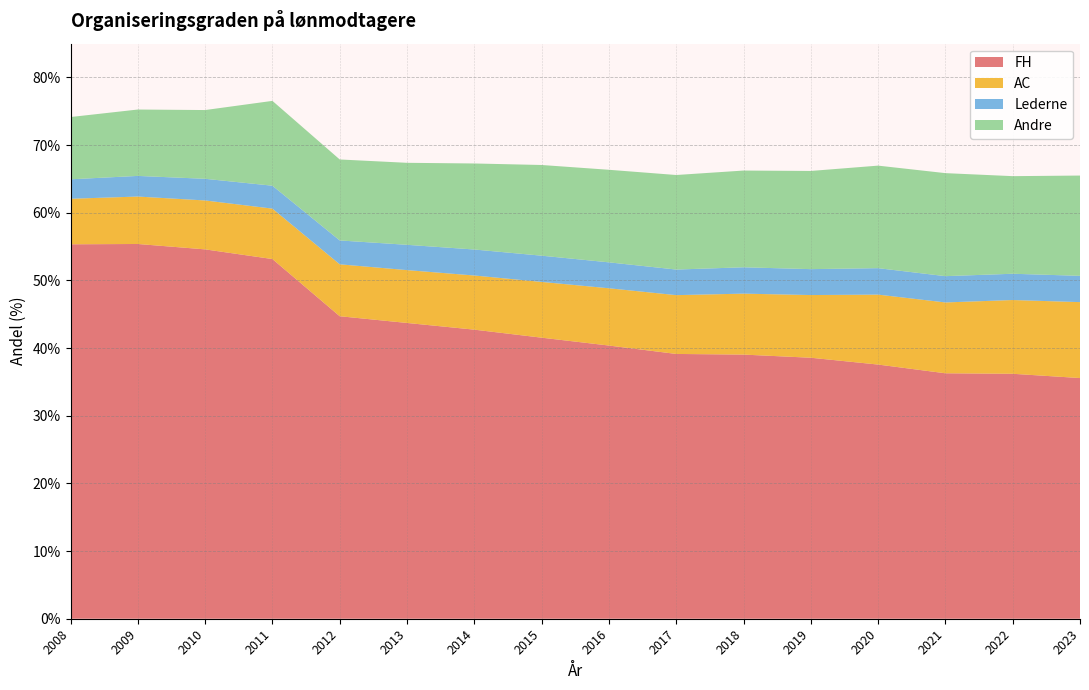

Reading right to left, transcribe all the data shown in this chart.

FH: 35.6	36.2	36.3	37.6	38.6	39.0	39.1	40.4	41.5	42.7	43.7	44.7	53.2	54.6	55.4	55.3
AC: 11.2	10.9	10.5	10.3	9.3	9.0	8.7	8.5	8.2	8.0	7.8	7.7	7.5	7.2	7.0	6.7
Lederne: 3.9	3.9	3.9	3.9	3.8	3.9	3.8	3.8	3.9	3.8	3.7	3.5	3.4	3.2	3.0	2.9
Andre: 14.8	14.4	15.2	15.2	14.5	14.3	14.0	13.7	13.4	12.7	12.1	12.0	12.5	10.2	9.8	9.2